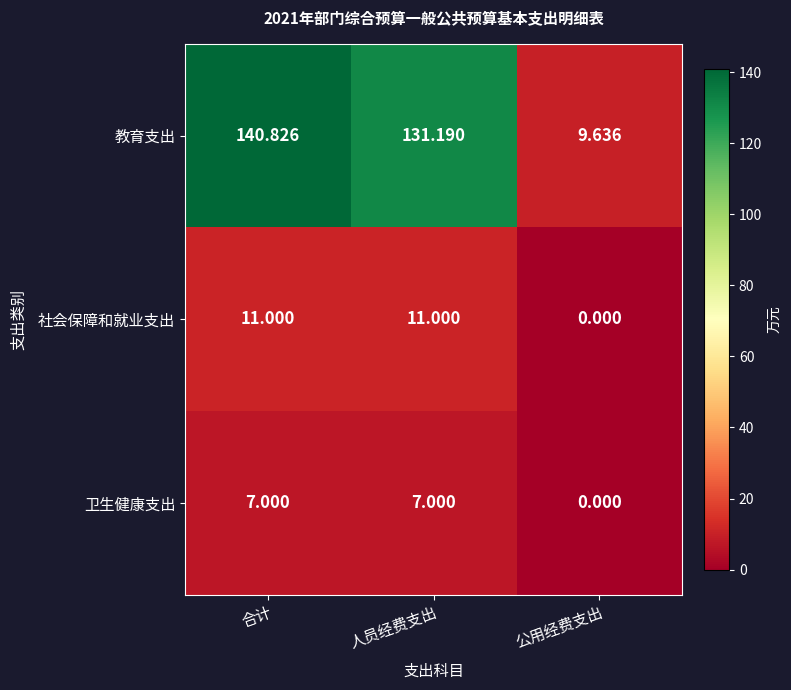

Which series has the largest total across all categories?

教育支出